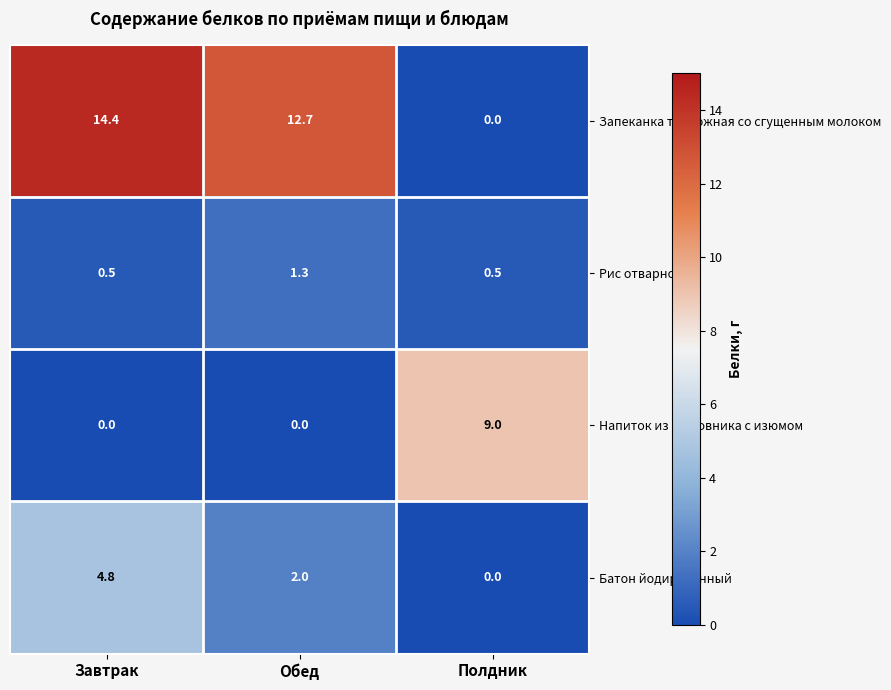

Count the number of data series in this chart.

4